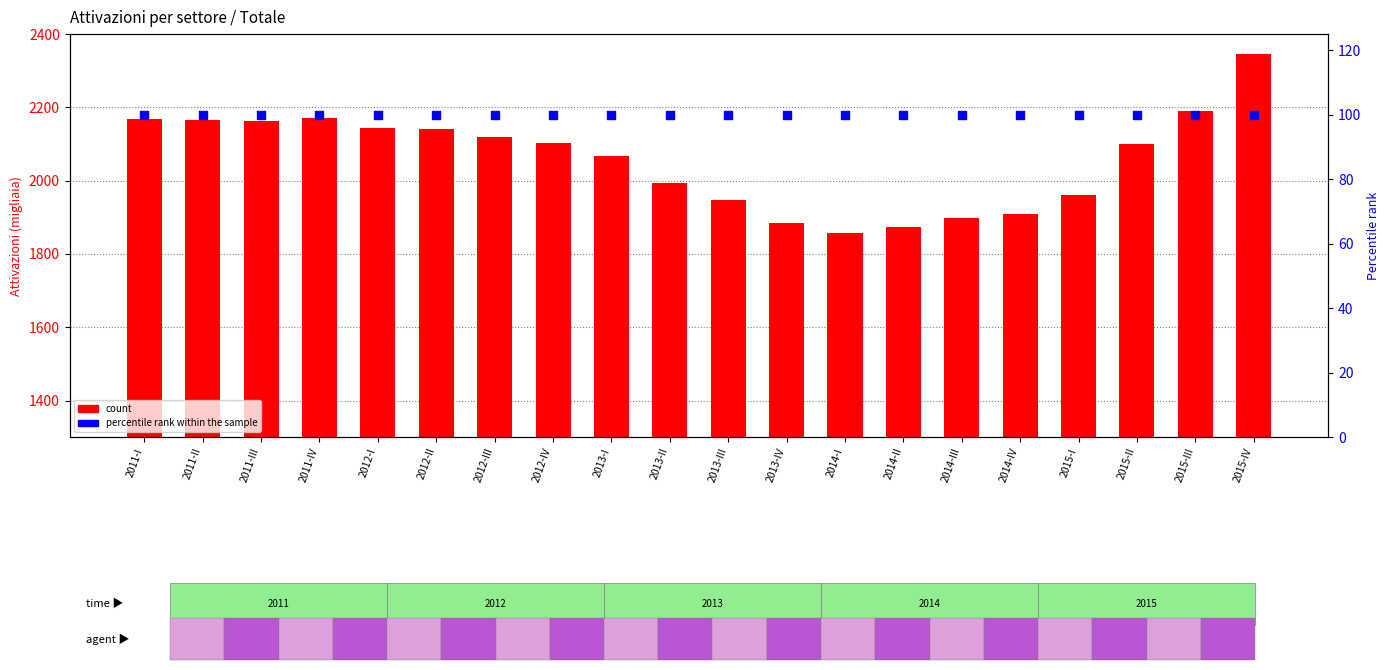

Which series has the largest total across all categories?

count